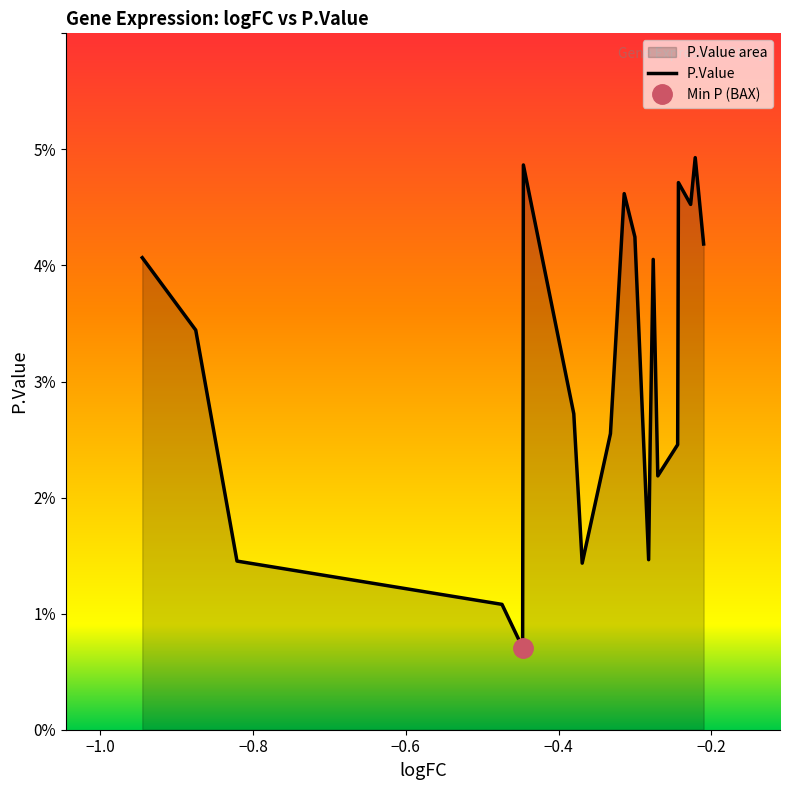

The chart shows a value of 0.0 at 11. True or false?

False